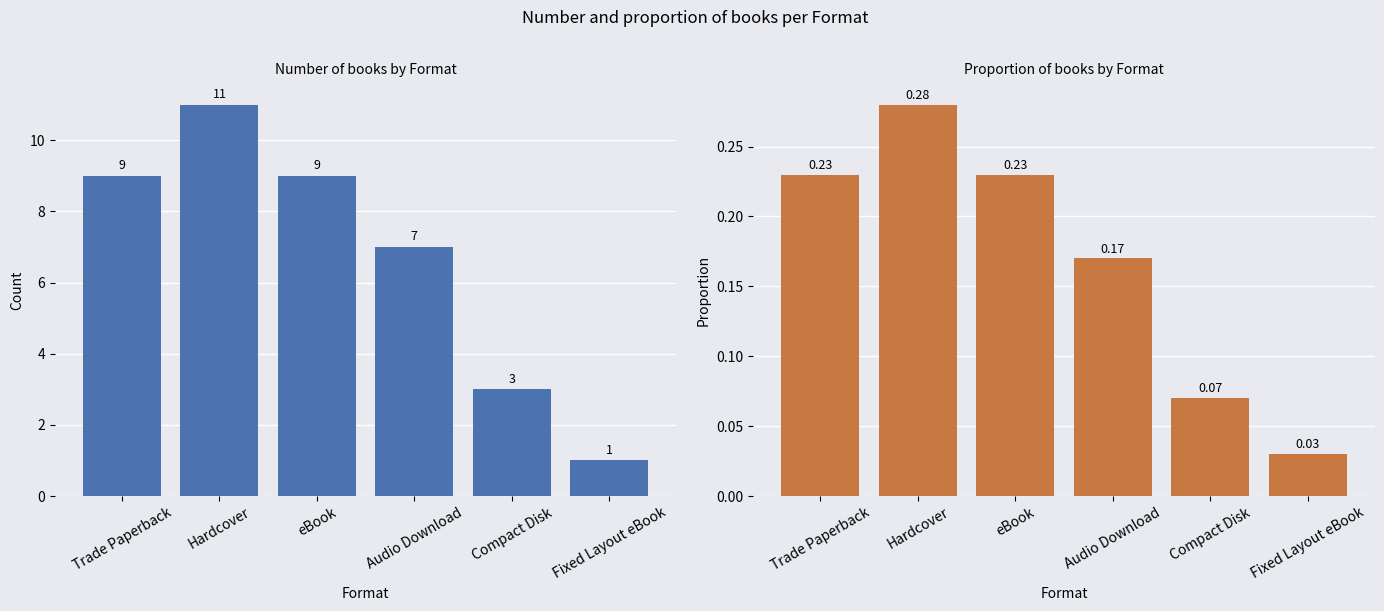

How many distinct data groups are displayed?

2